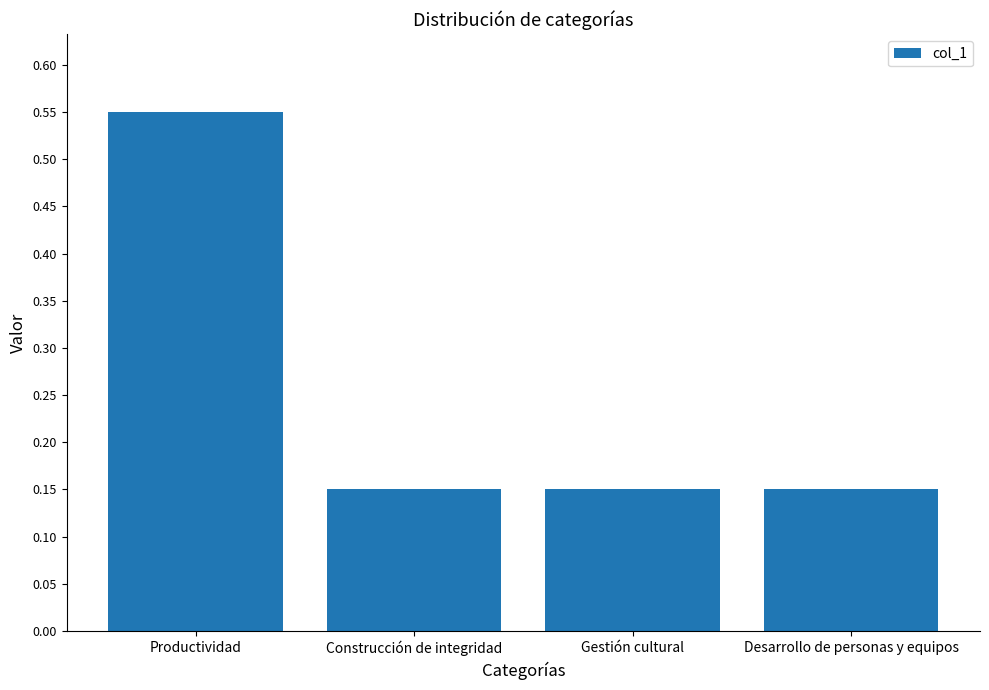

Count the values in the range 0 to 1.

4